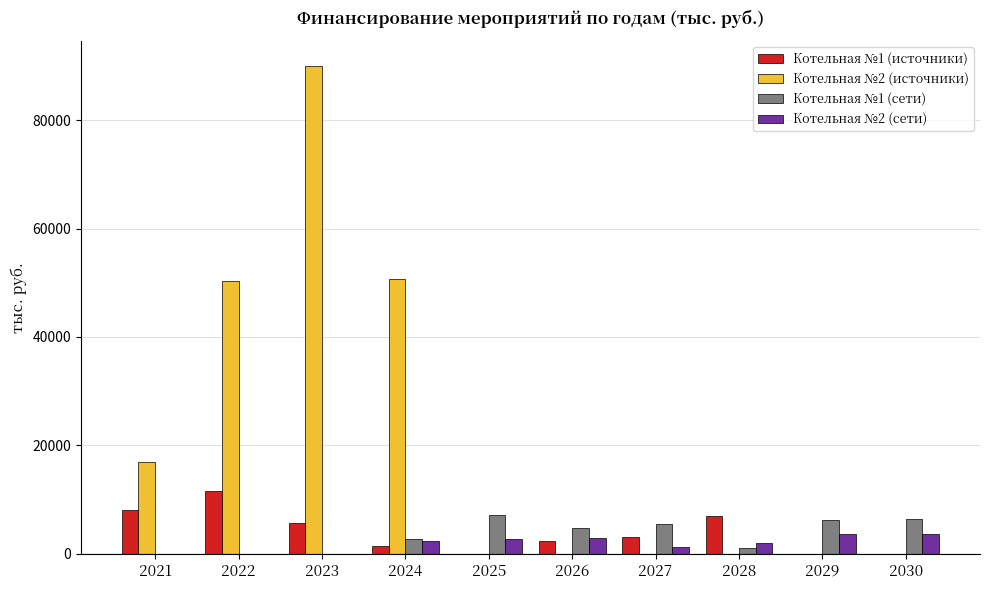

Read the Котельная №1 (сети) value at 2030.

6357.7